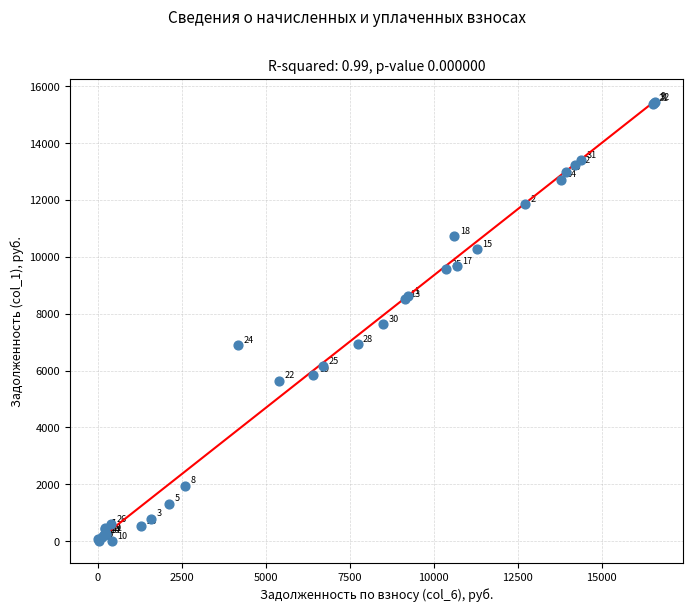

What Y value in the scatter plot is closest to 7731?

7637.6